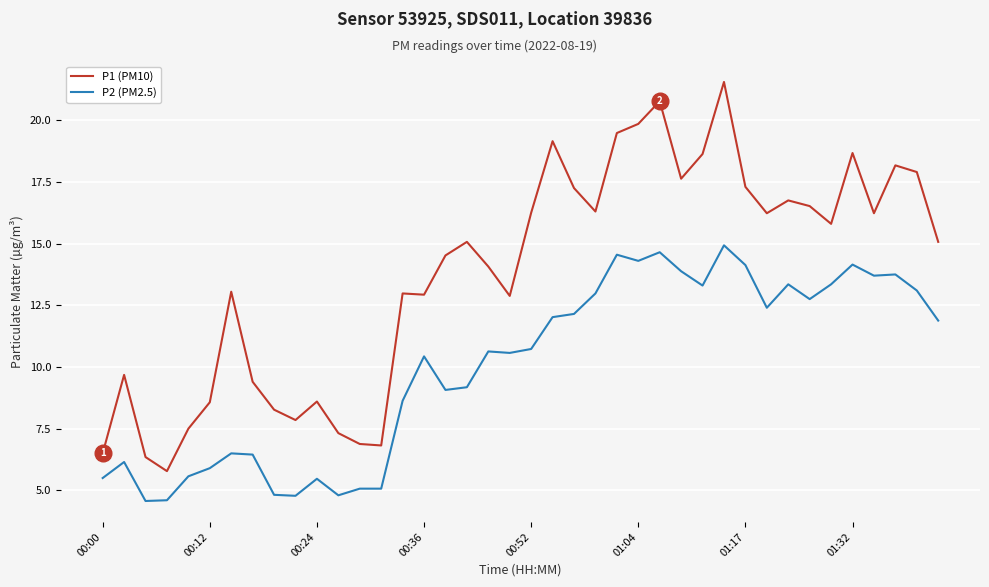

Which series has the largest range (max minus min)?

P1 (PM10)